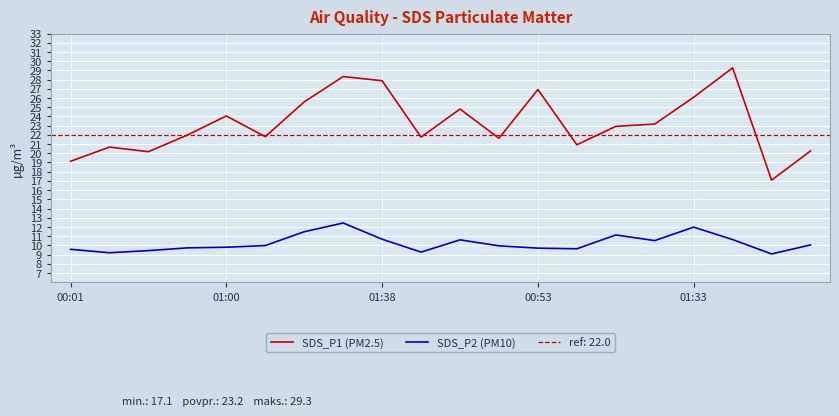

Which category has the highest value across all series?

17